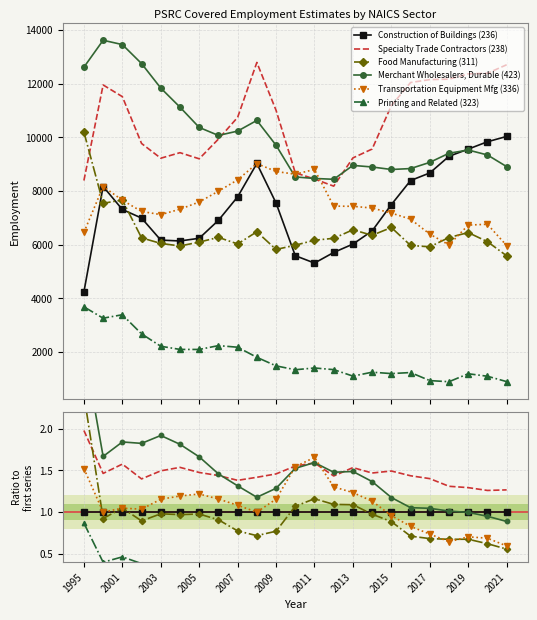

True or false: Construction of Buildings (236) and Transportation Equipment Mfg (336) cross at least once.

True